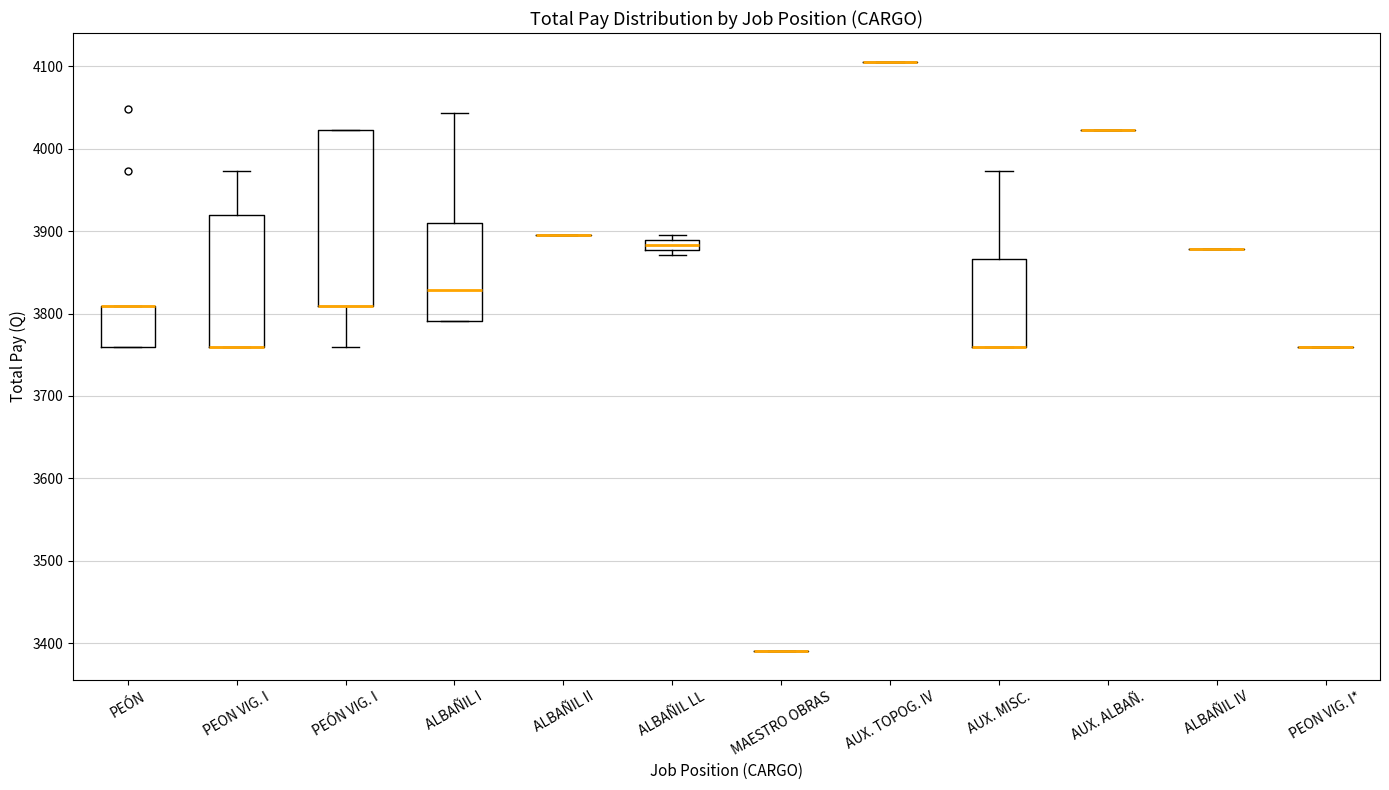

Which box is the tallest, from its lower edge to its upper edge?

PEÓN VIG. I